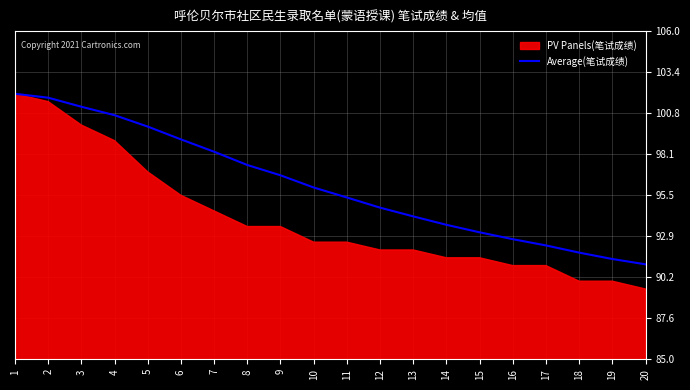

How many lines are shown in the chart?

1